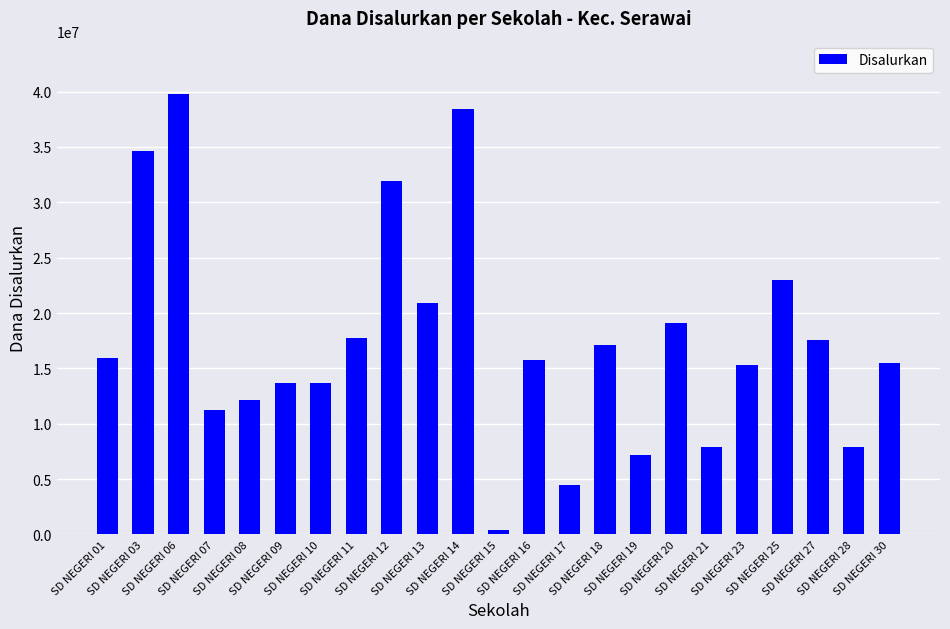

Are the bars horizontal?

No